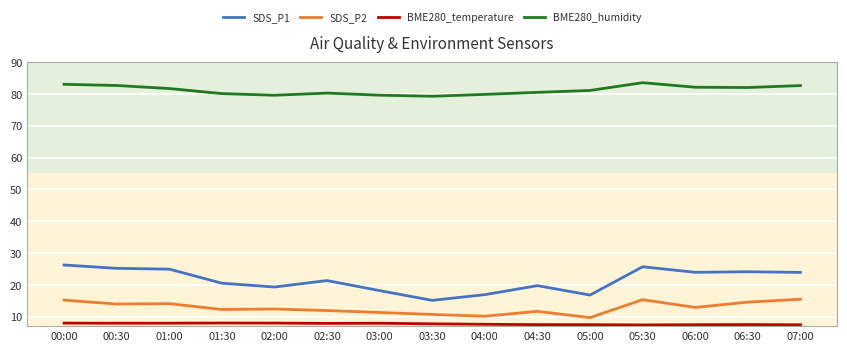

True or false: SDS_P1 has more than 1 points higher than both neighbors.

True